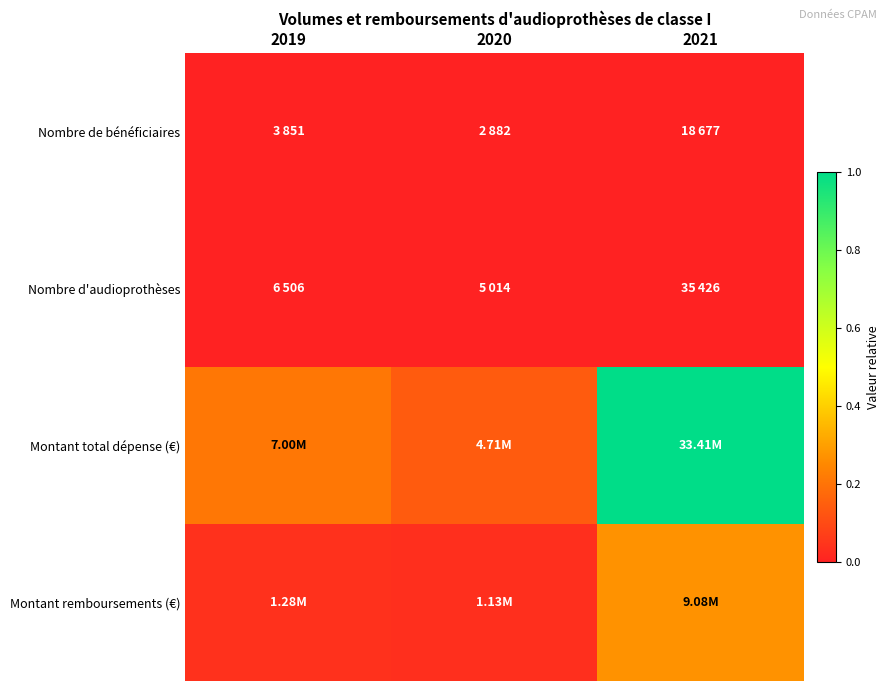

At which category is the sum across all series the highest?

2021